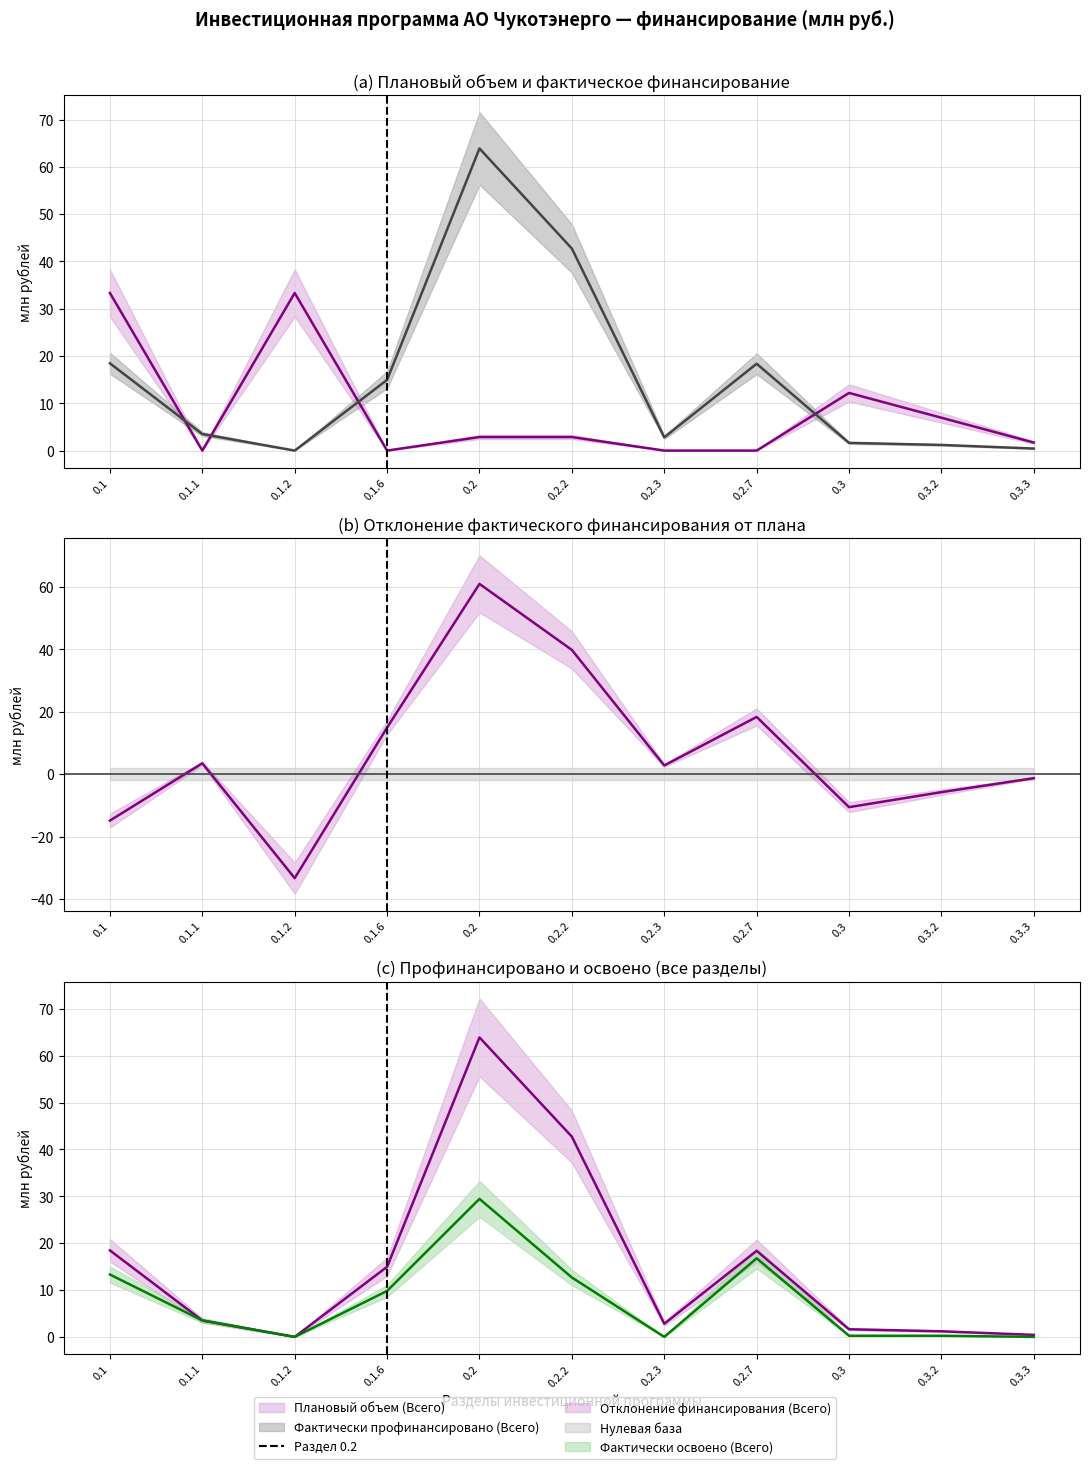

Which category has the highest value in the Плановый объем (Всего) series?

0.1